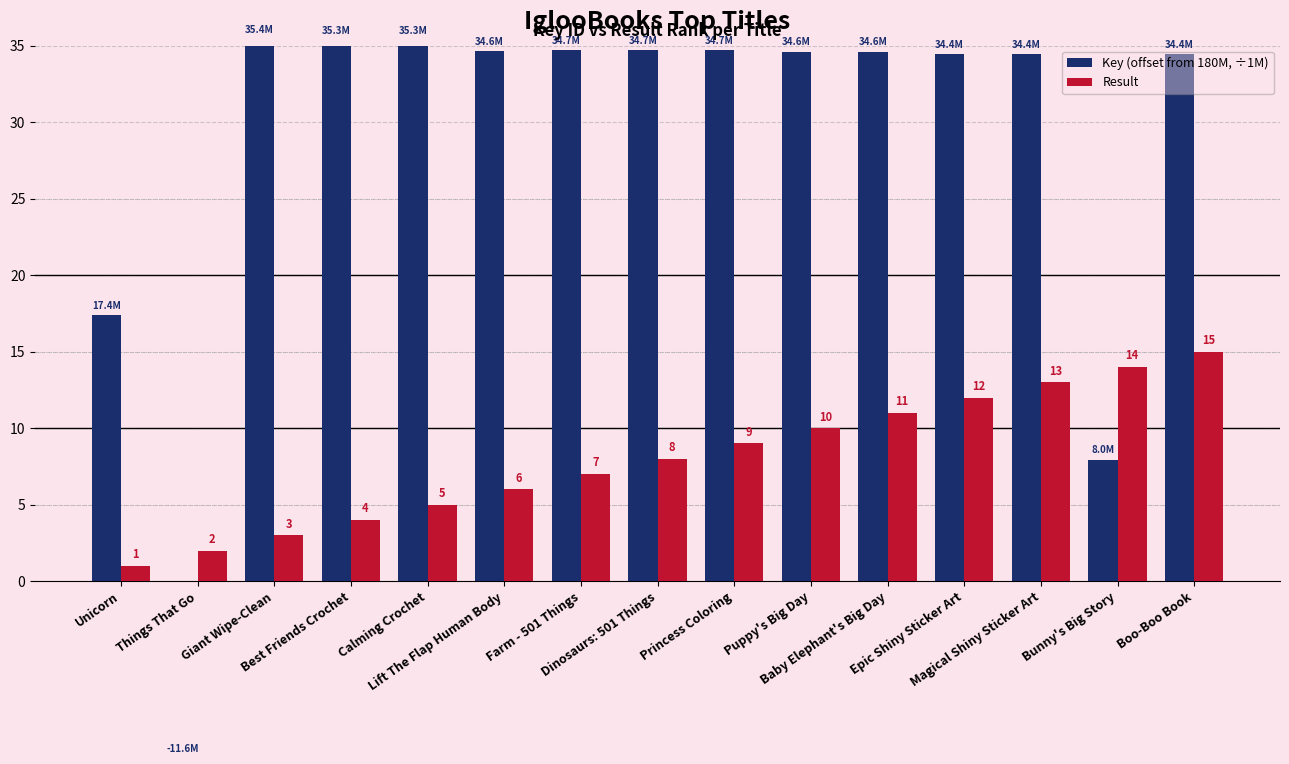

Rank the series by their maximum value, from highest to lowest.

Key (offset from 180M, ÷1M), Result